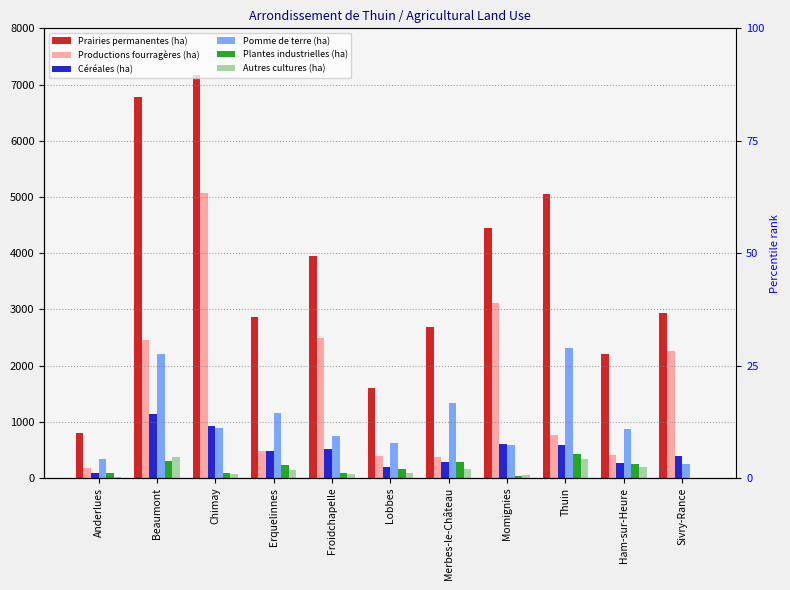

Which category has the lowest value in the Céréales (ha) series?

Anderlues